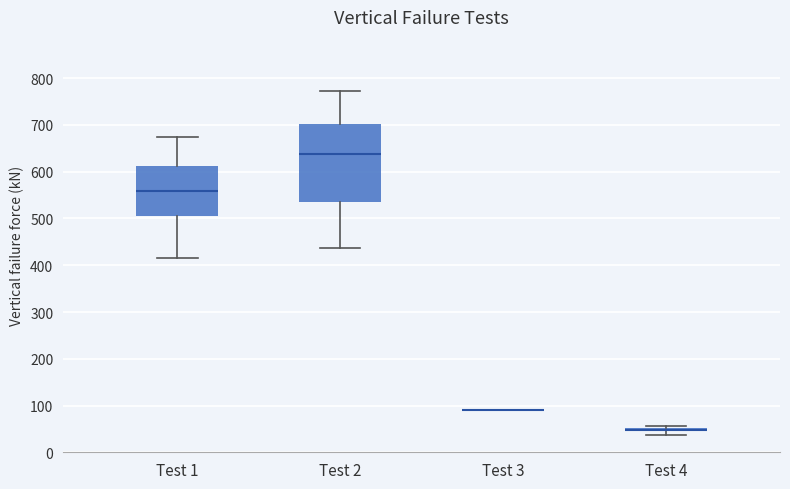

Where does the median line of the box for Test 2 sit on the y-axis? The values are not printed on the chart, so give them approximately, as read against the axis.

640